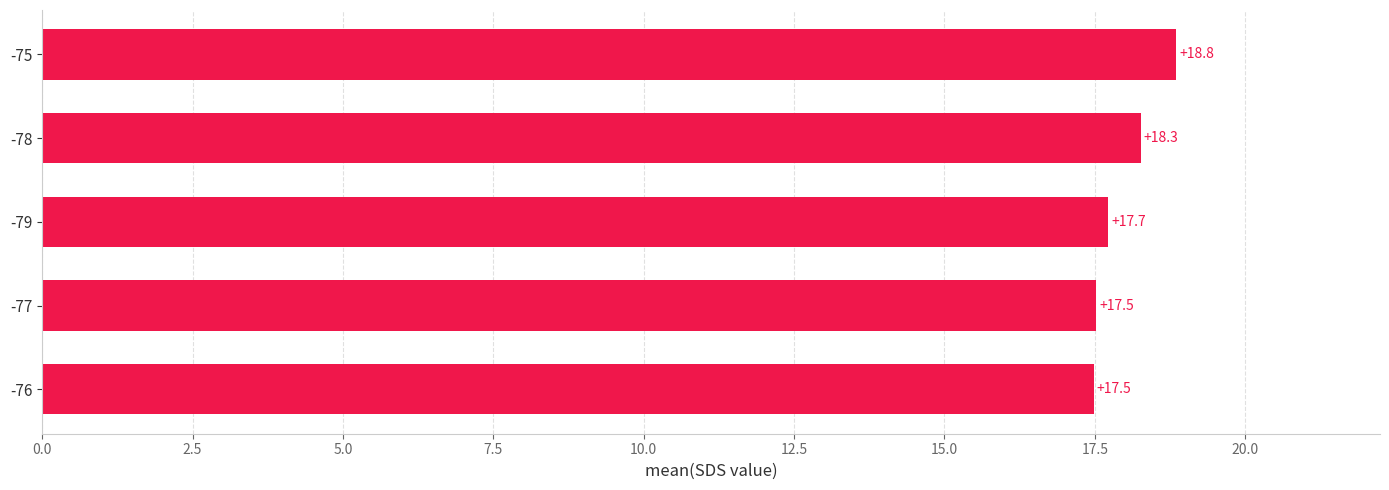

What is the difference between the maximum and second lowest values?

1.3